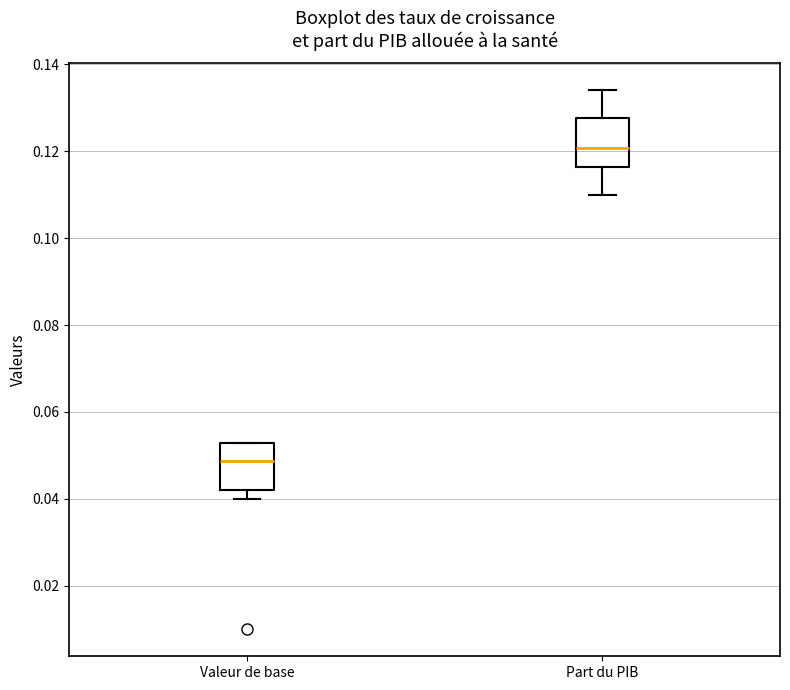

Which box's median line is the lowest?

Valeur de base